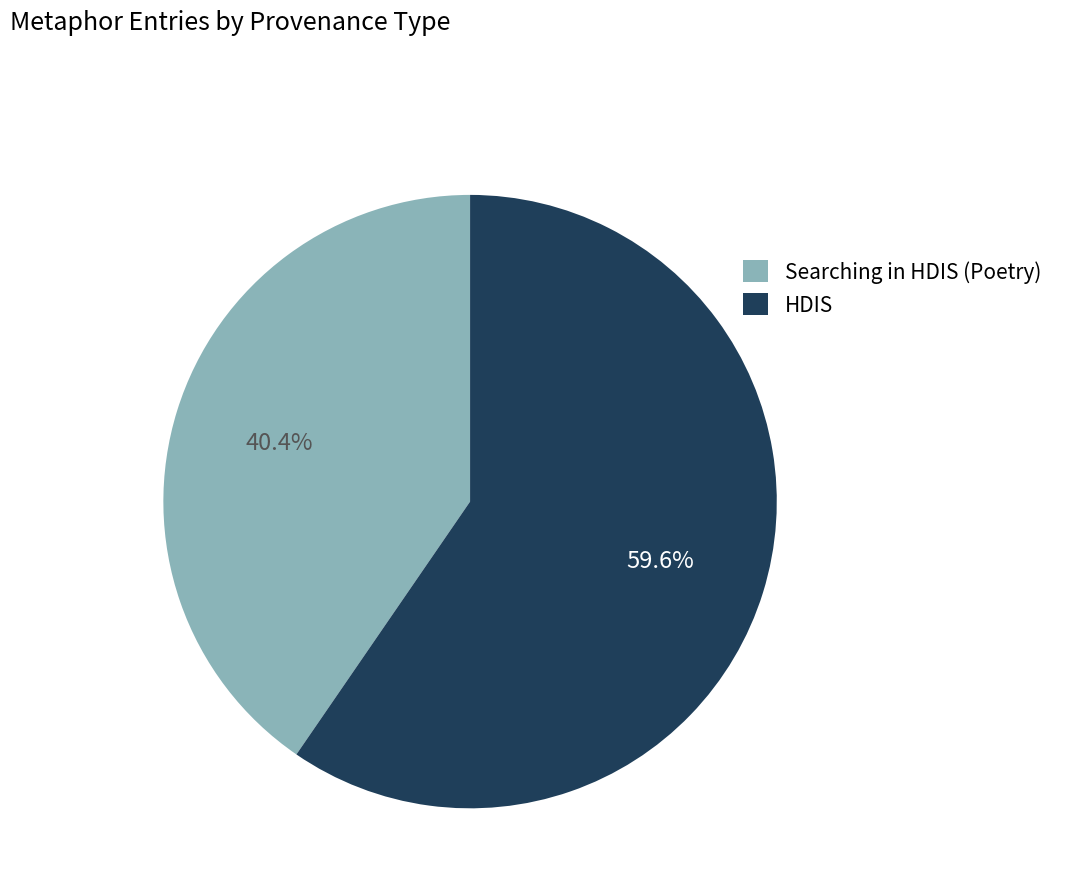

What is the ratio of the value at Searching in HDIS (Poetry) to the value at HDIS?

0.7